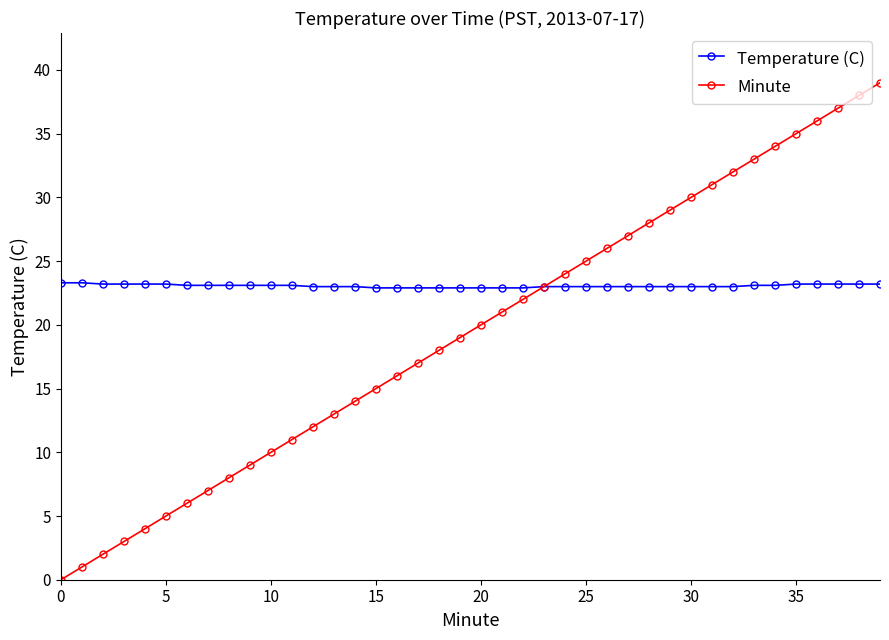

List the series in order of their peak value, highest first.

Minute, Temperature (C)